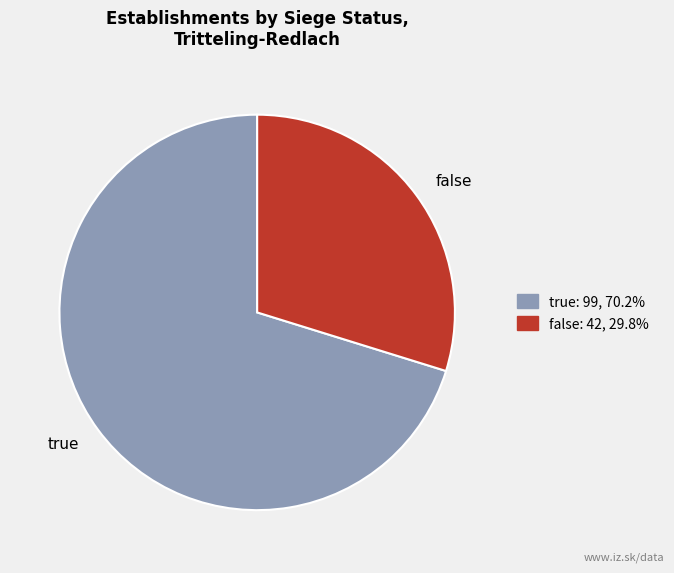

Rank the categories by value from highest to lowest.

true, false